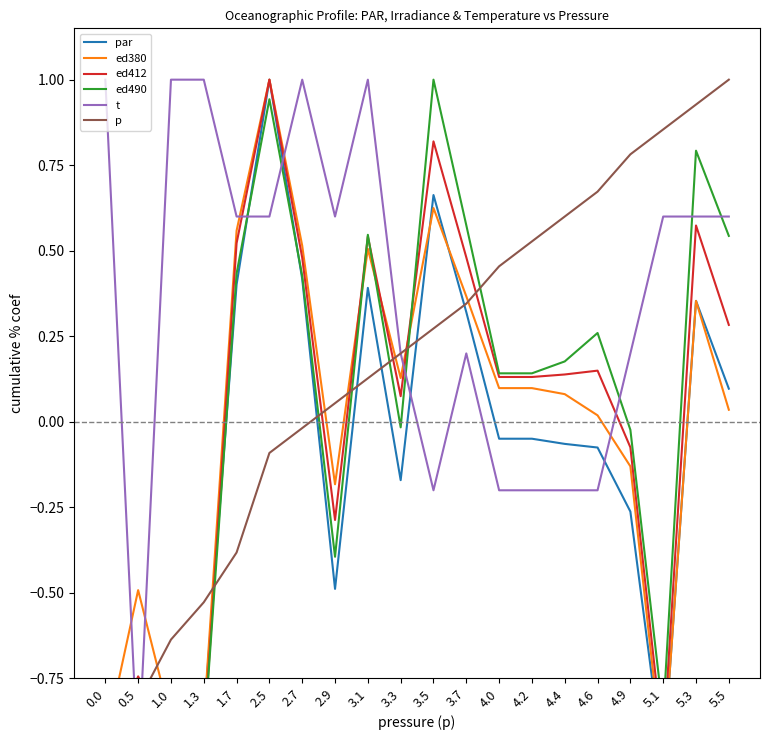

What is the spread (max minus min) of values at 0.5?

0.5